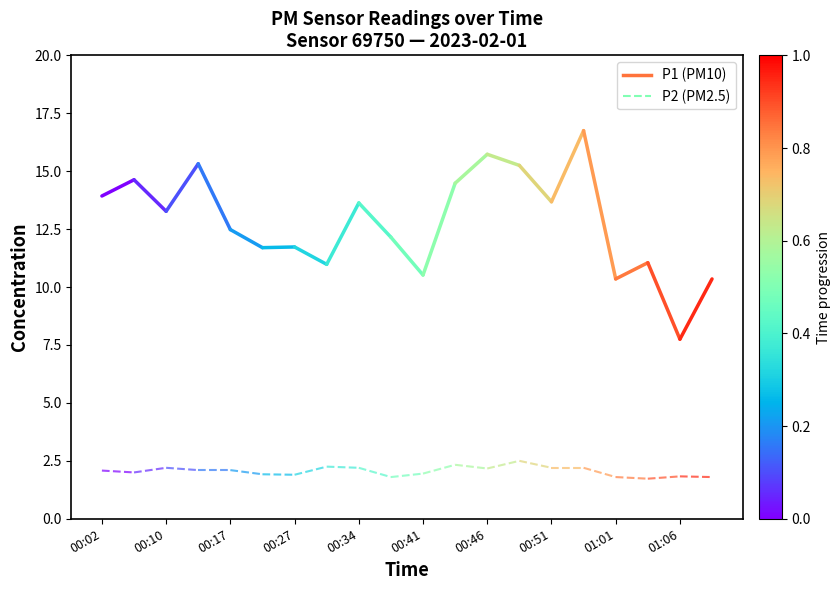

What is the value of the P1 point at the 2nd from the left?

14.6